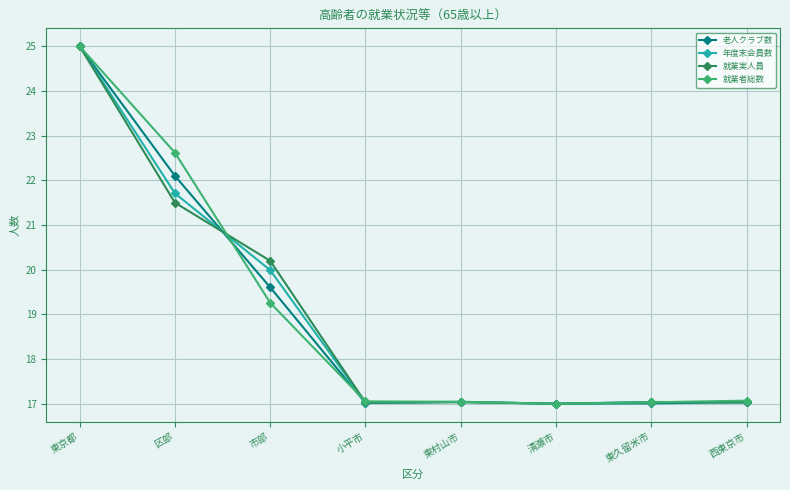

Between 区部 and 東久留米市, which series saw the biggest shift?

就業者総数